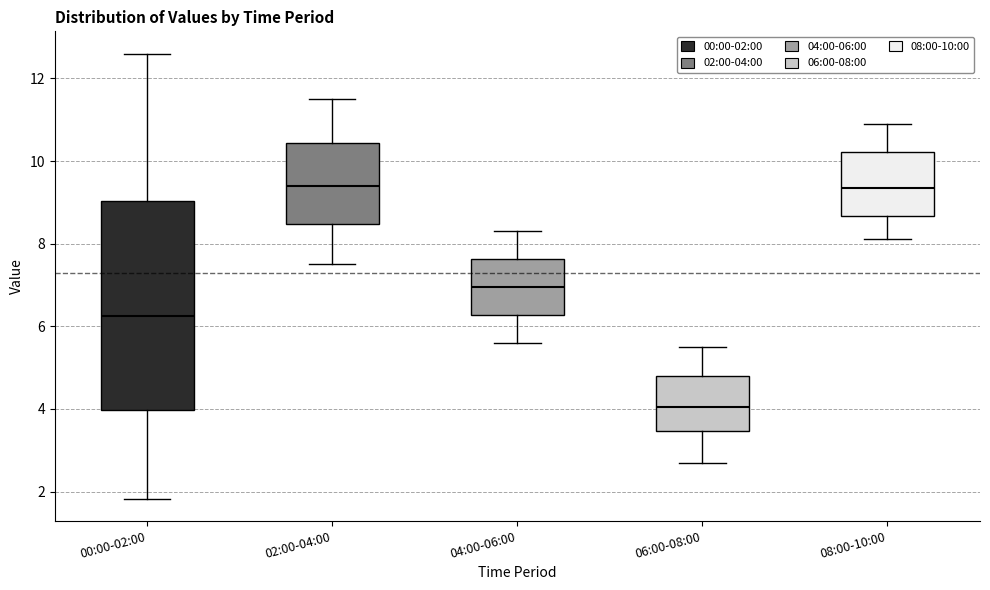

Where is the upper edge of the box for 04:00-06:00 on the y-axis? The values are not printed on the chart, so give them approximately, as read against the axis.

7.6